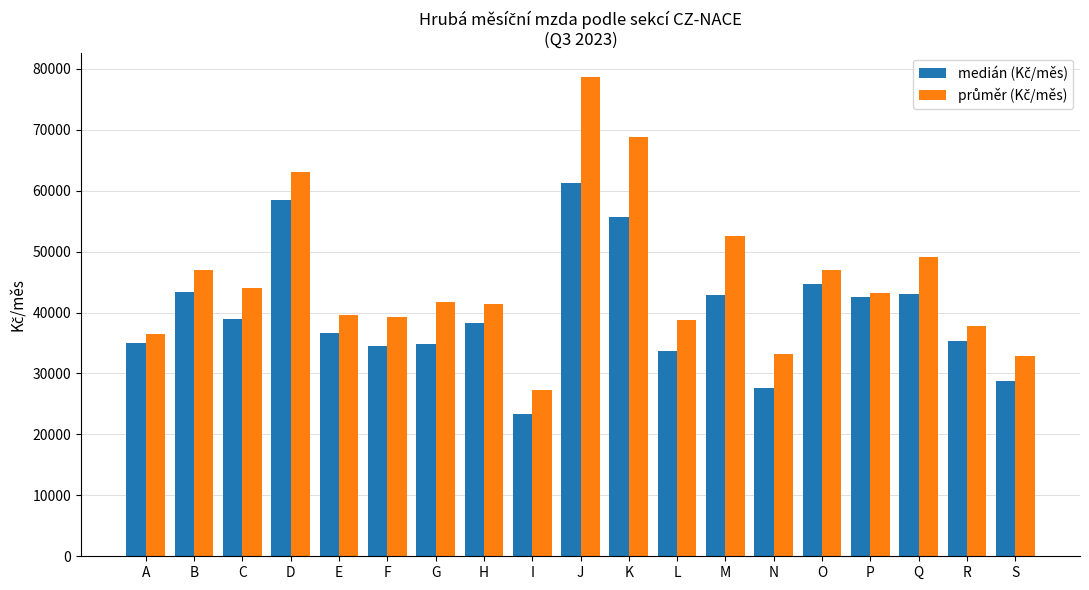

At which category is the sum across all series the highest?

J